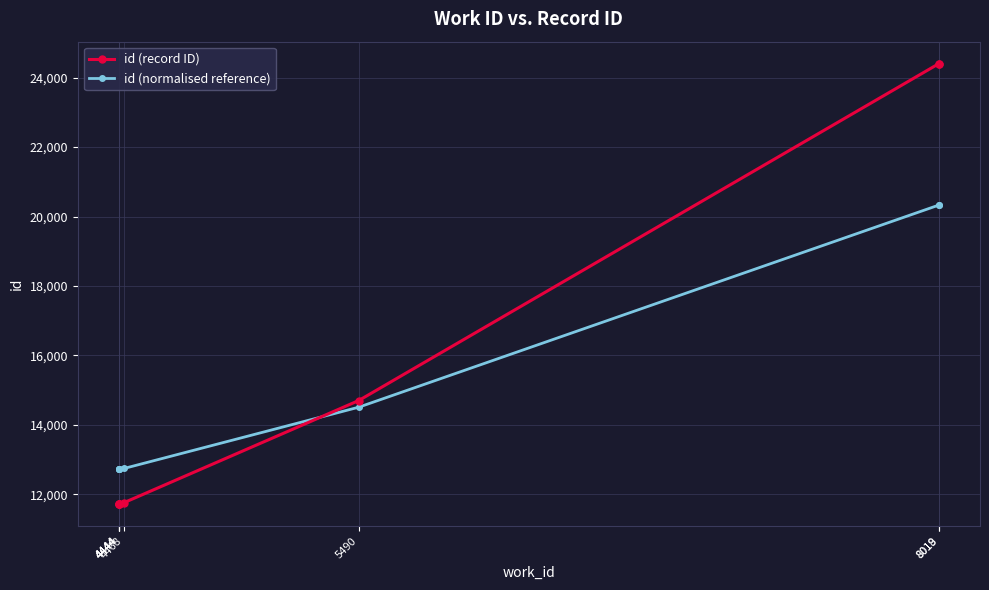

What is the difference between the maximum and minimum values in the id (record ID) series?

12684.0